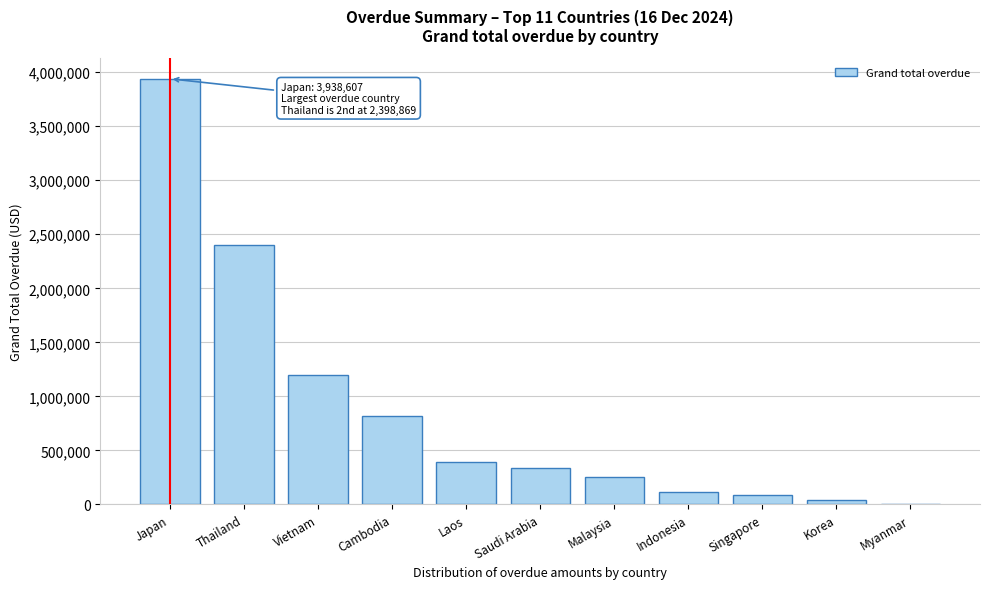

Reading left to right, what are all the values shown in this chart?

Japan=3938606.7	Thailand=2398868.7	Vietnam=1194084.5	Cambodia=814117.9	Laos=394673.9	Saudi Arabia=332893.7	Malaysia=253889.5	Indonesia=118209.1	Singapore=83362.3	Korea=38475.3	Myanmar=0.0